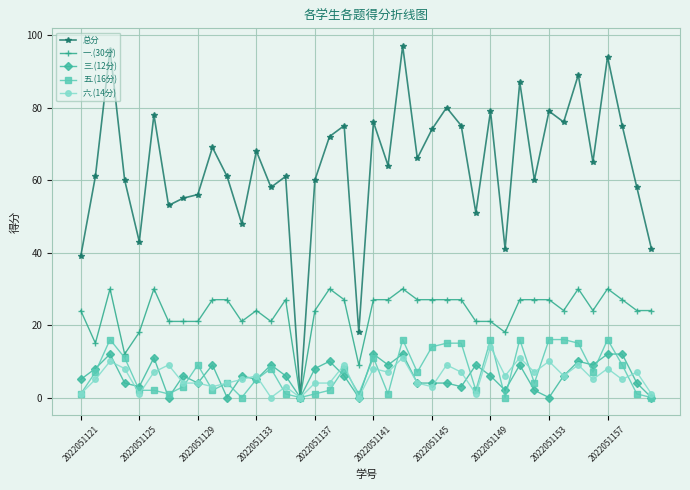

True or false: 六.(14分) has more than 0 interior local peaks.

True